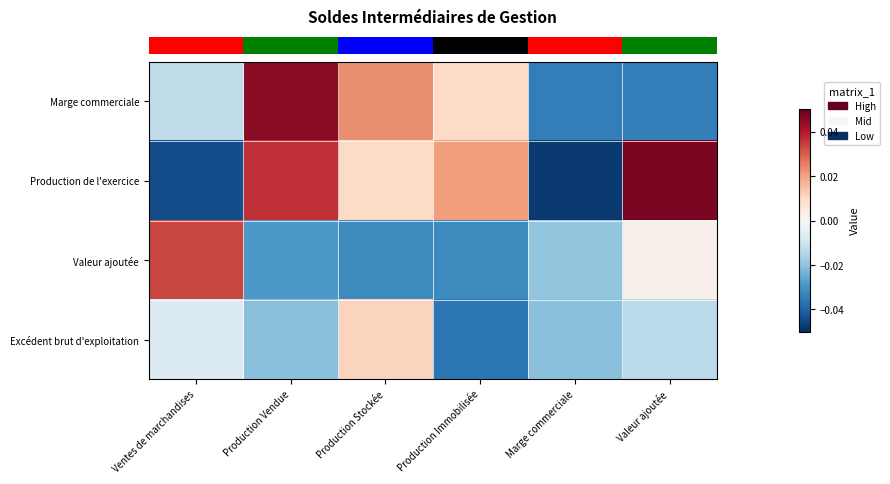

At how many categories does at least one series exceed 0?

5